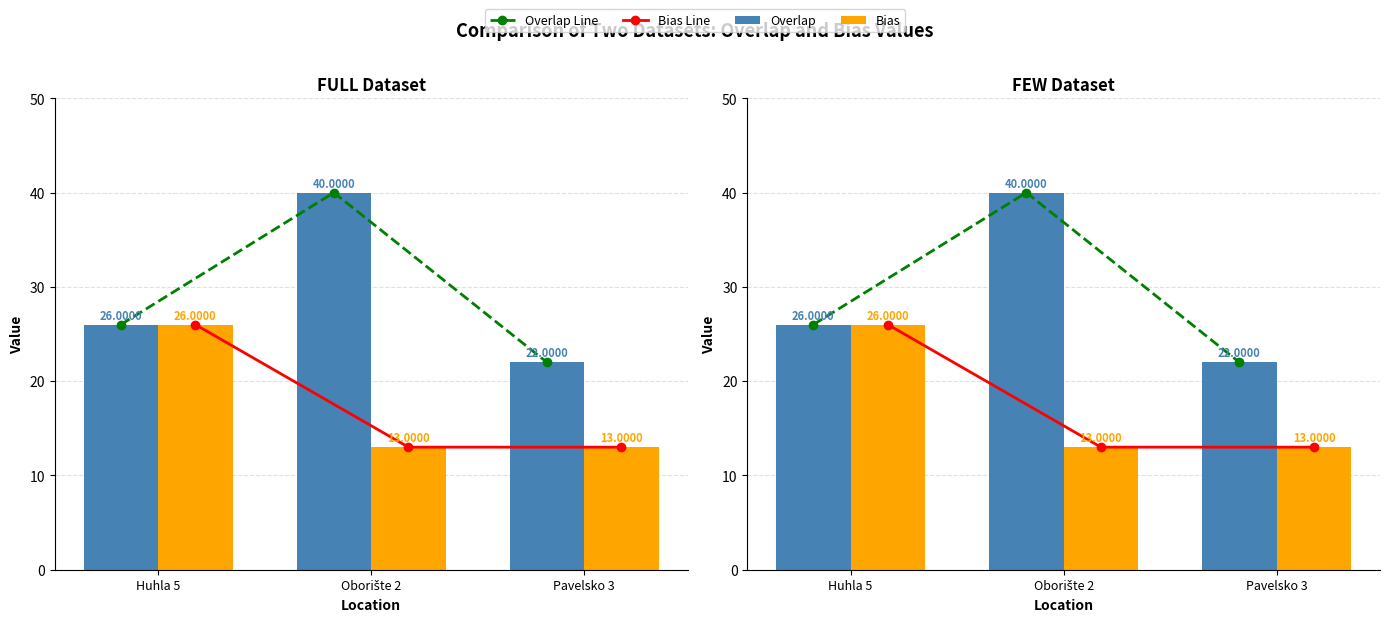

Does the chart contain any negative values?

No